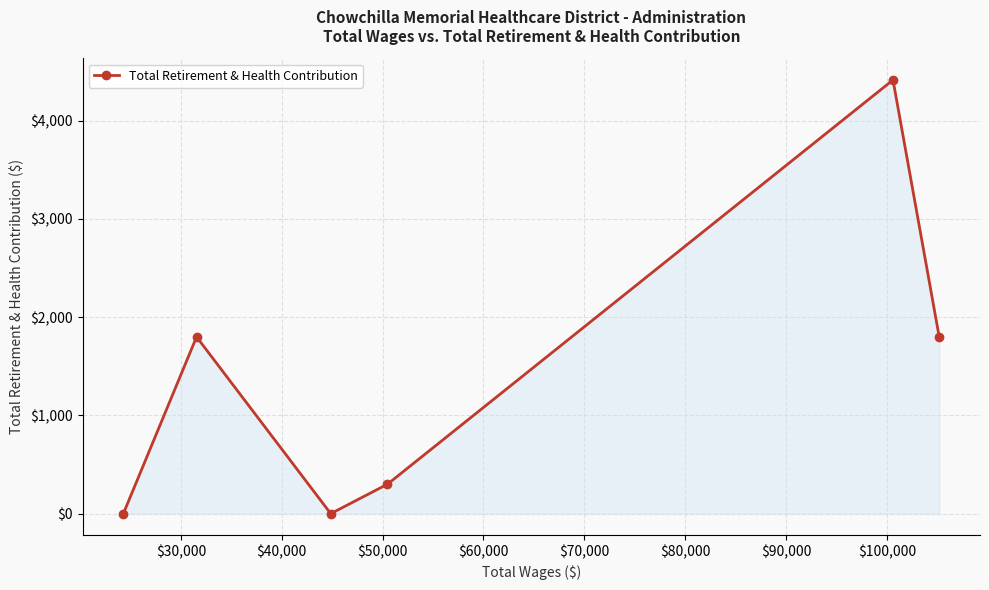

What is the maximum value shown in the chart?

4416